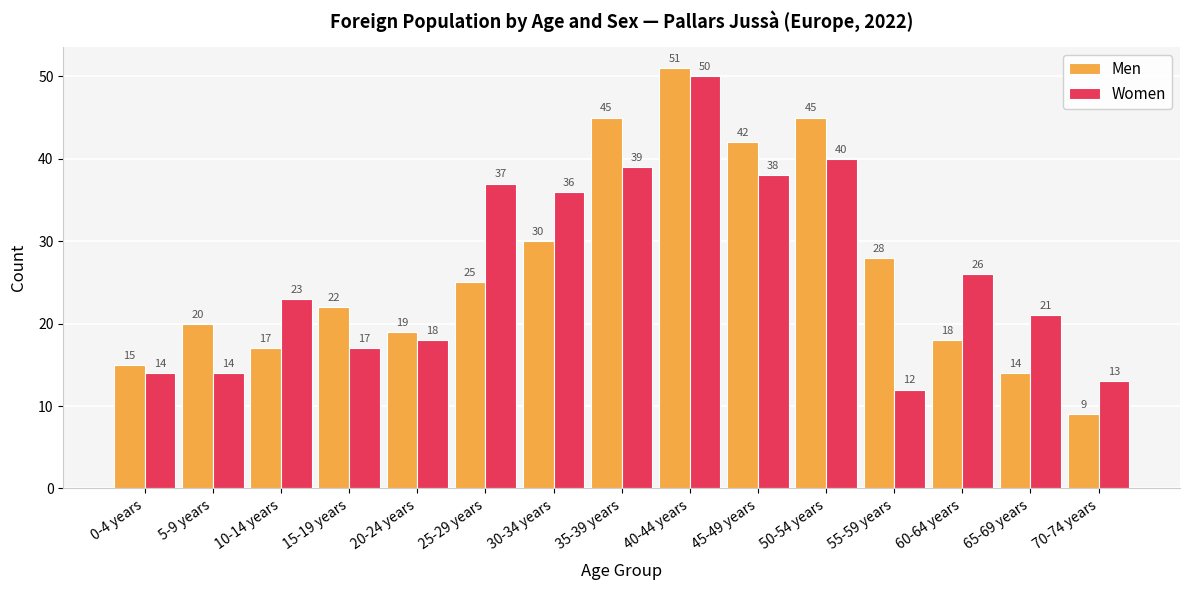

List the series in order of their overall mean, highest first.

Men, Women